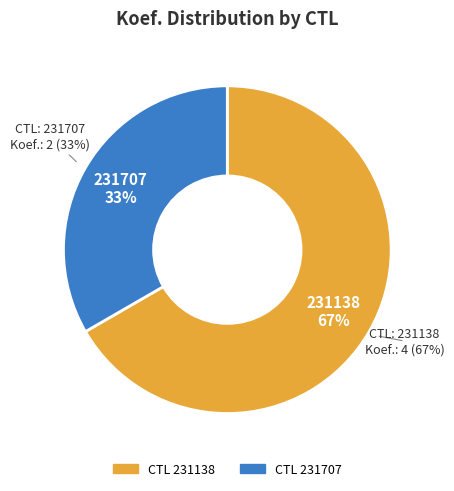

Is it true that 231138 is 67% of the pie?

True